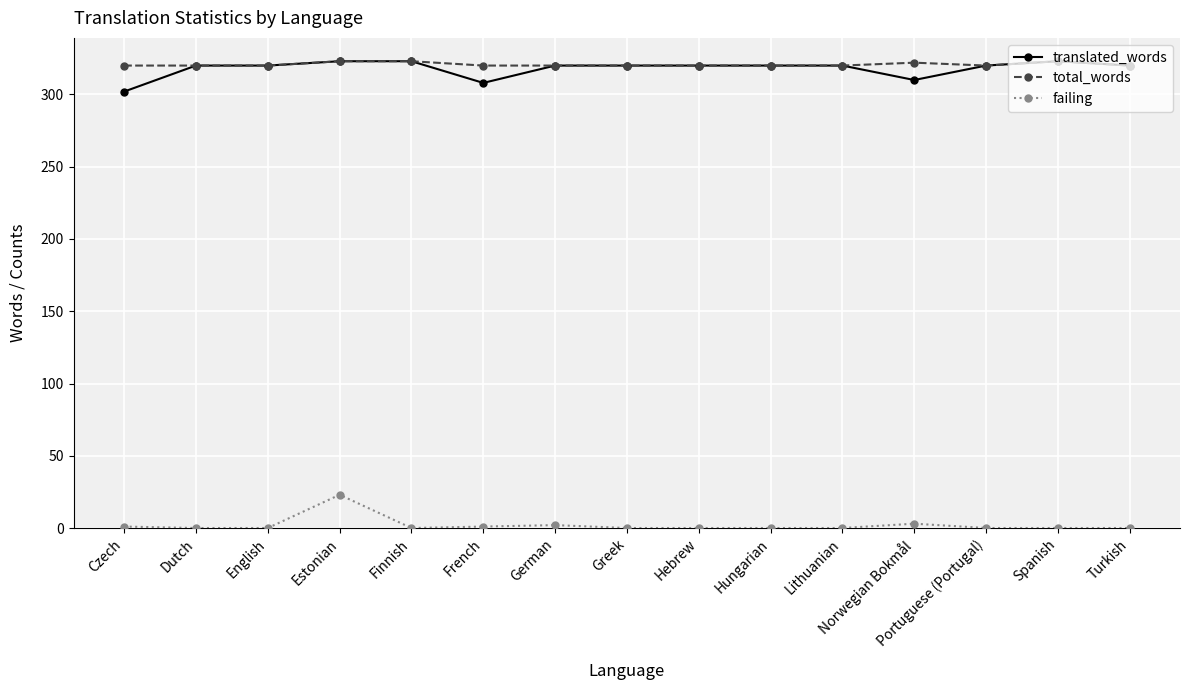

Count the number of data series in this chart.

3